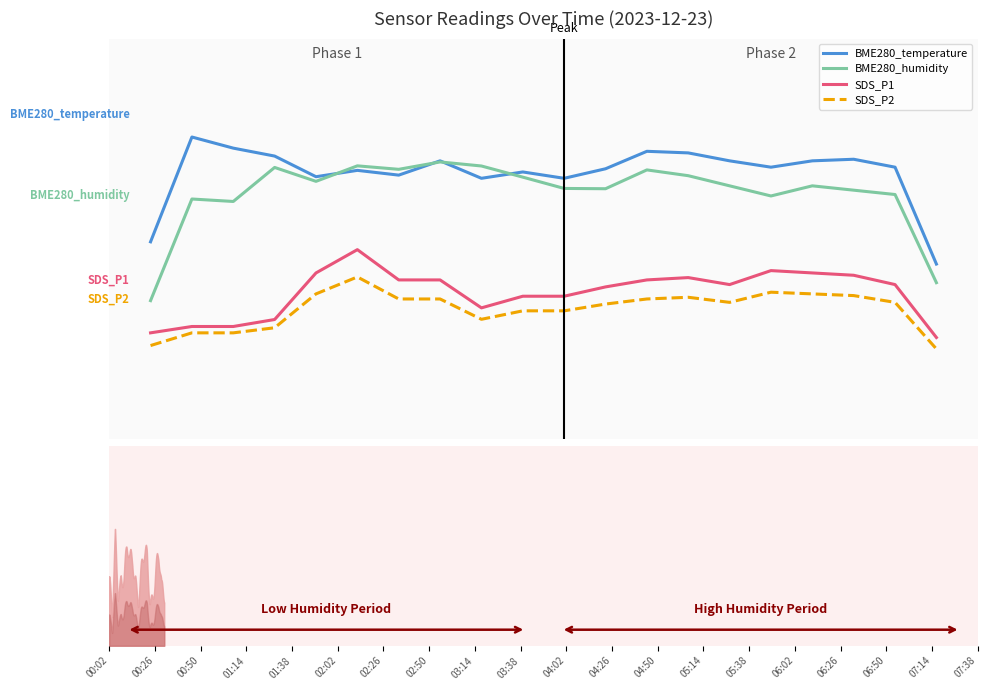

What are all the series names shown in the legend?

BME280_temperature, BME280_humidity, SDS_P1, SDS_P2